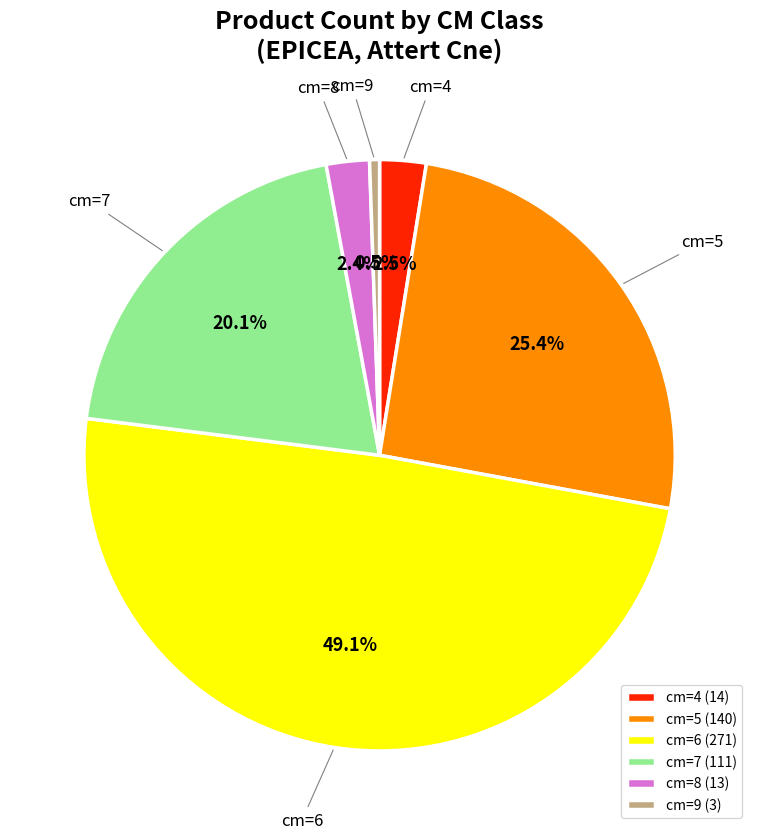

How much of the chart is everything except cm=8?

97.6%